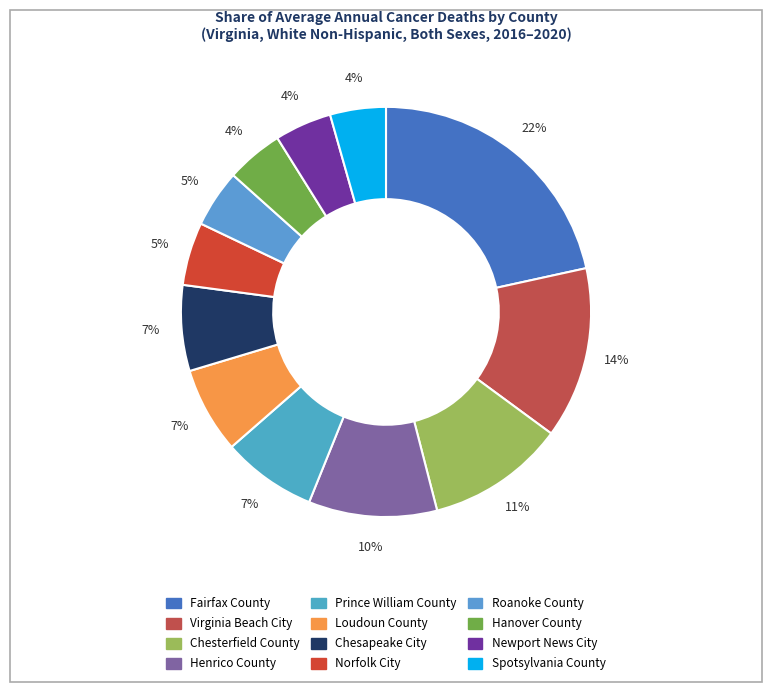

Which slice is the largest?

Fairfax County